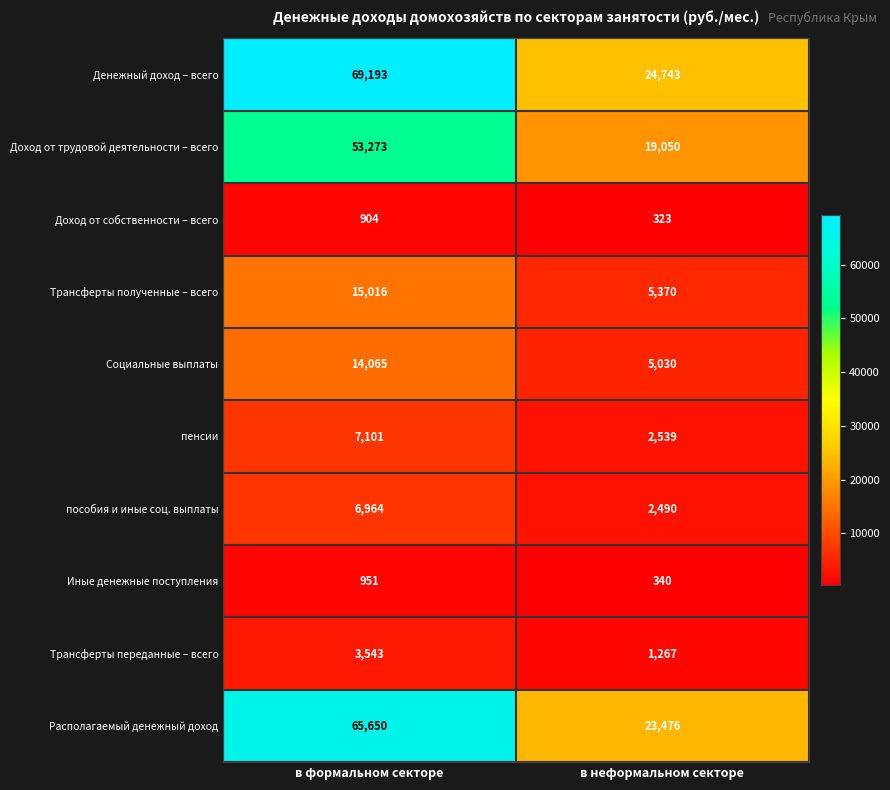

The Располагаемый денежный доход series shows 38640 at в неформальном секторе. True or false?

False